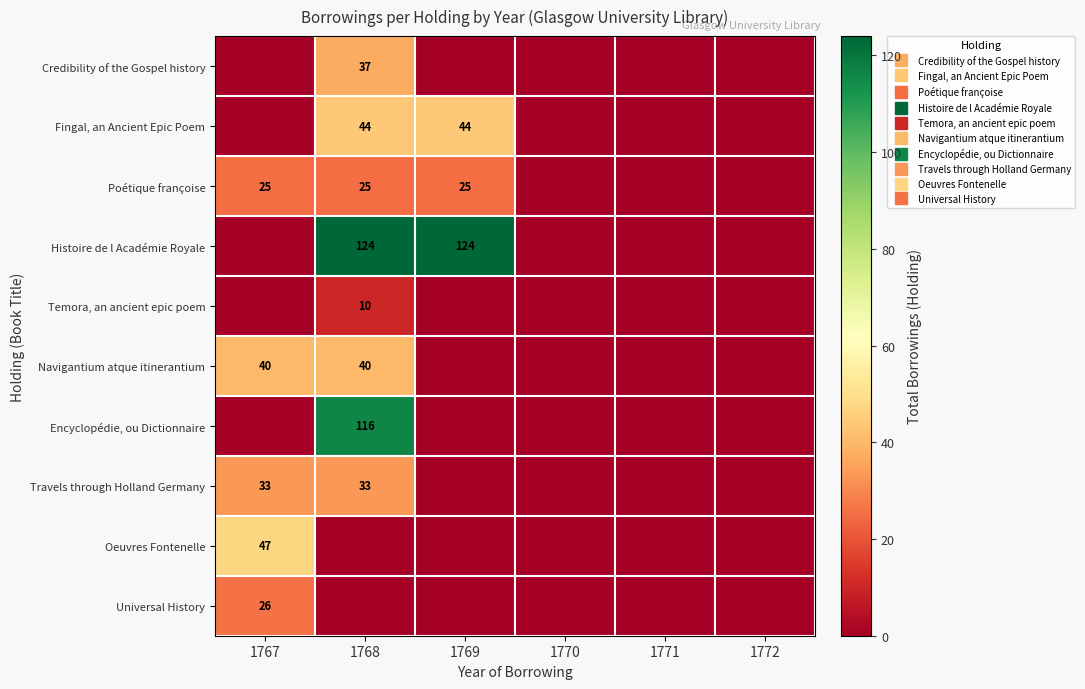

How many values in Encyclopédie, ou Dictionnaire are above zero?

1